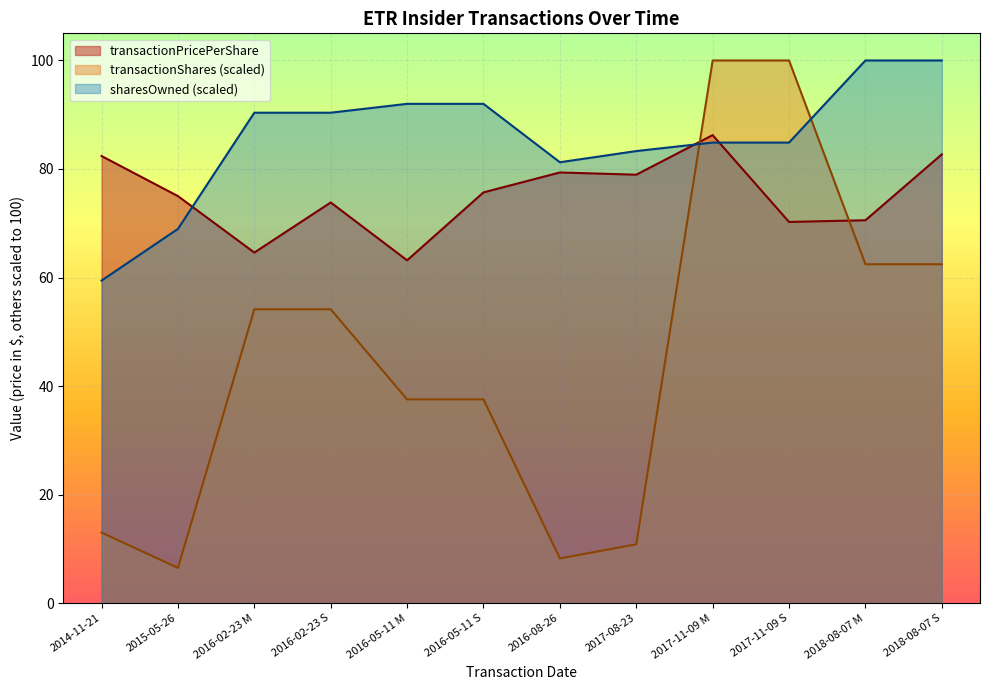

At how many categories does at least one series exceed 56?

12